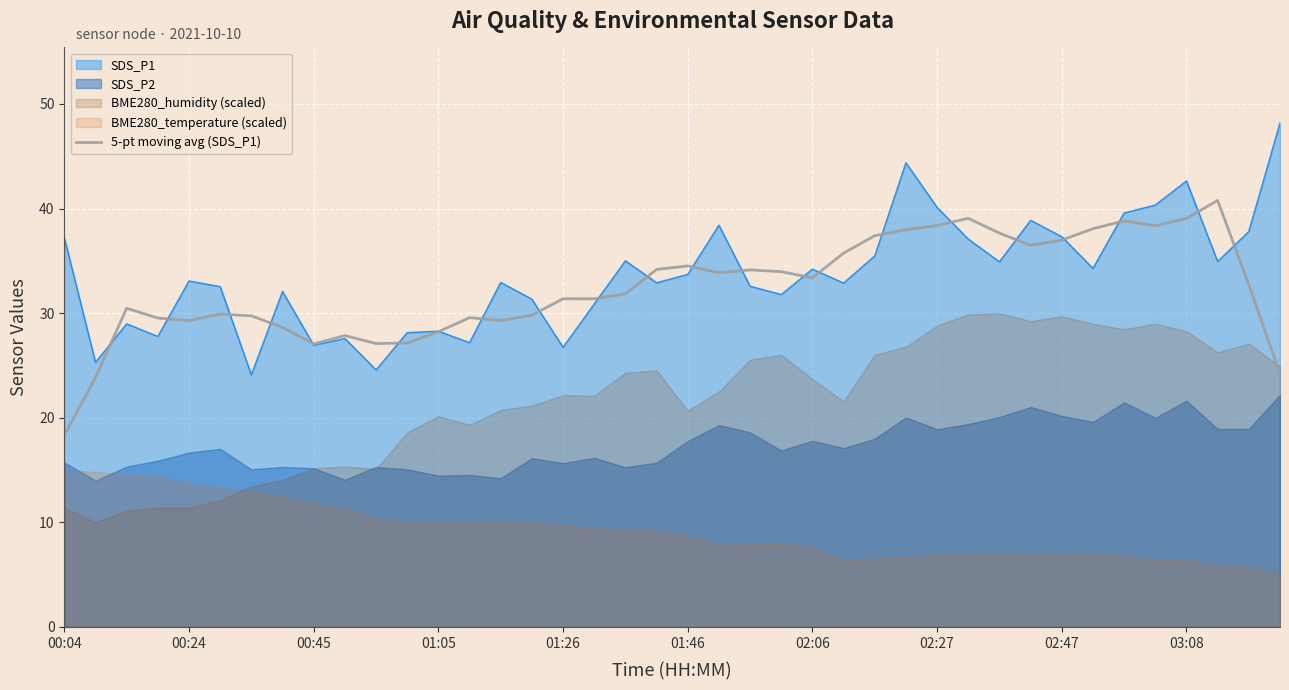

The value of 5-pt moving avg (SDS_P1) at 01:26 is 31.4. True or false?

True